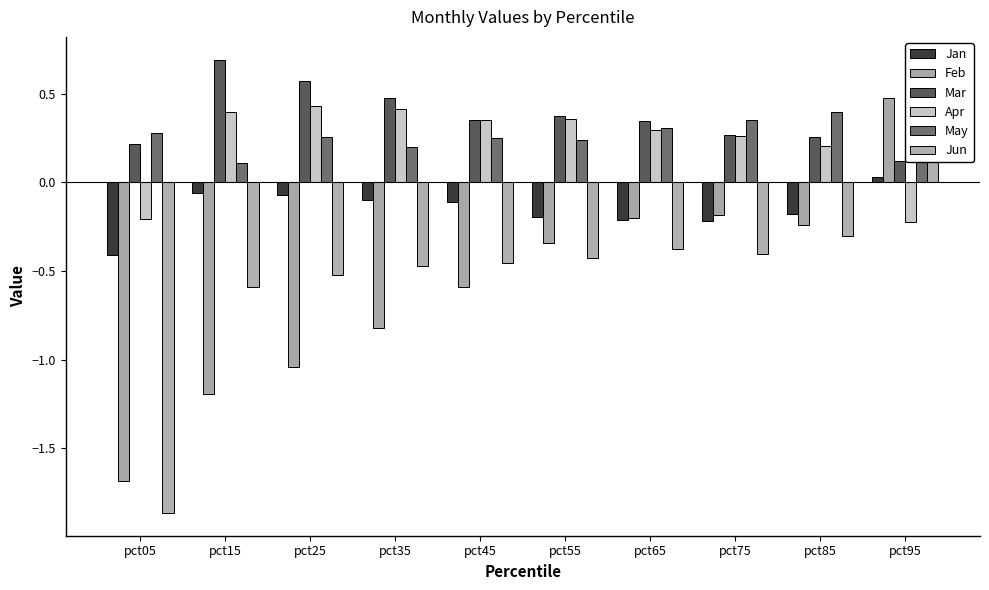

How many Apr values are between 0 and 1?

8